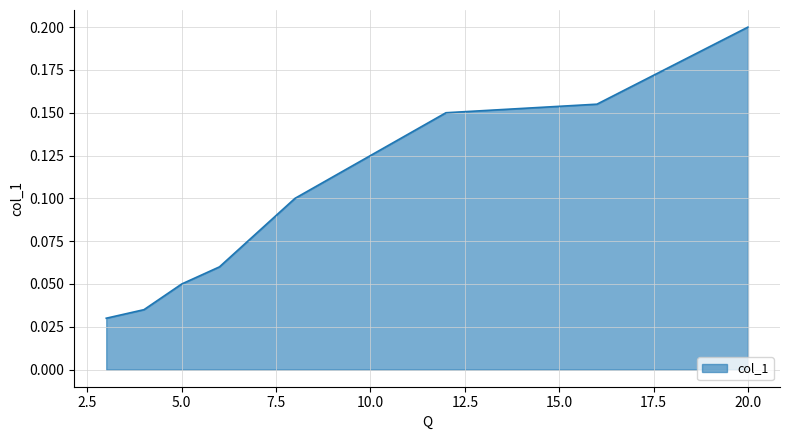

At which category does the chart reach its peak across all series?

20.0